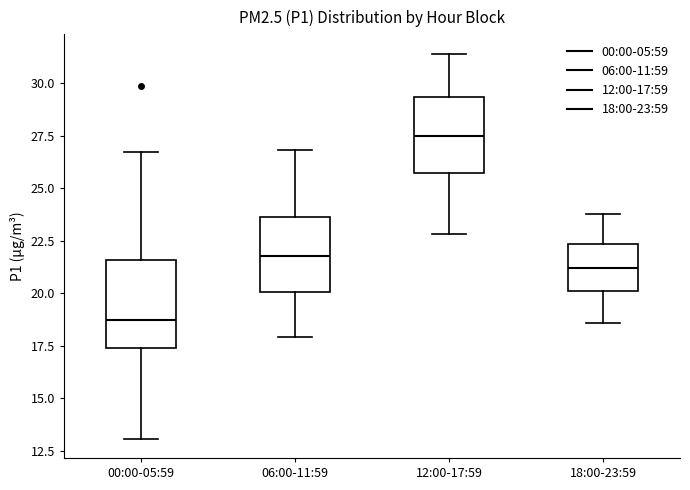

Where does the median line of the box for 06:00-11:59 sit on the y-axis? The values are not printed on the chart, so give them approximately, as read against the axis.

22.0